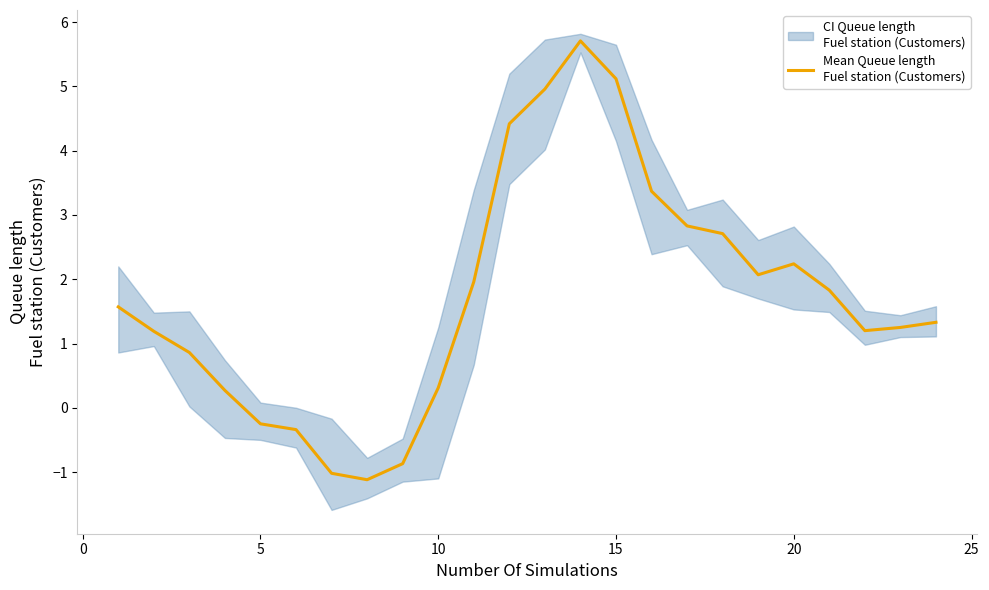

How many negative values are there?

5